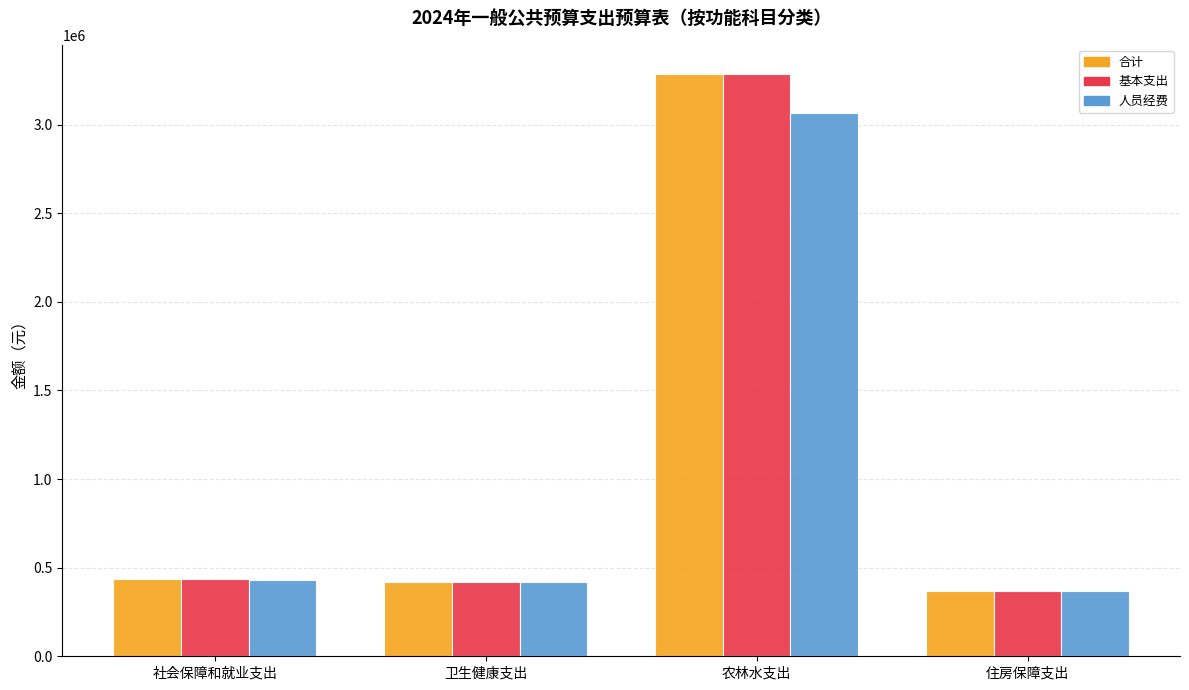

Is the value of 人员经费 at 住房保障支出 greater than the value of 合计 at 社会保障和就业支出?

No